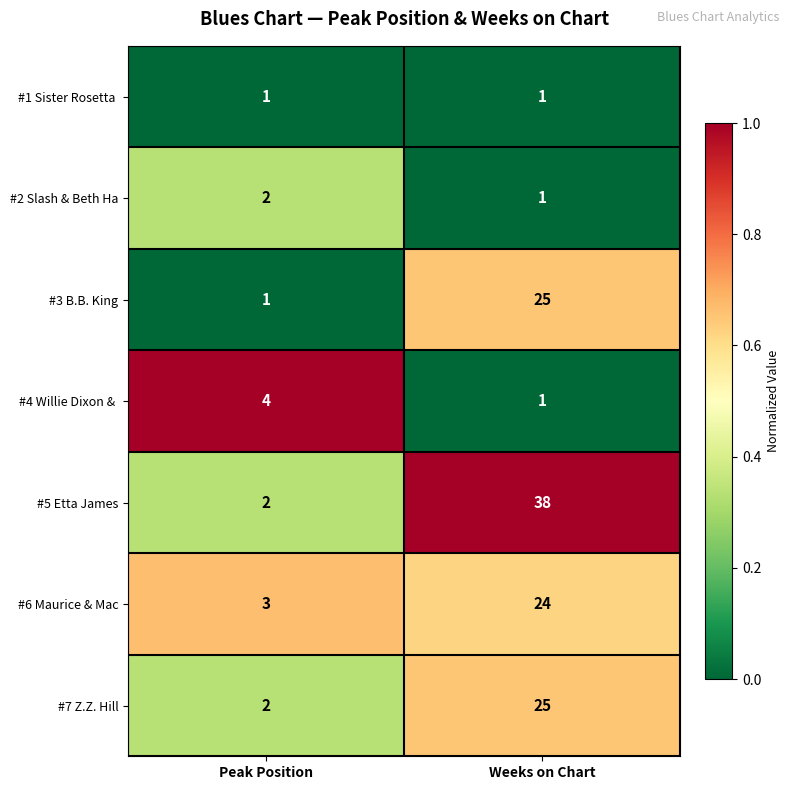

Which category has the highest value across all series?

Weeks on Chart